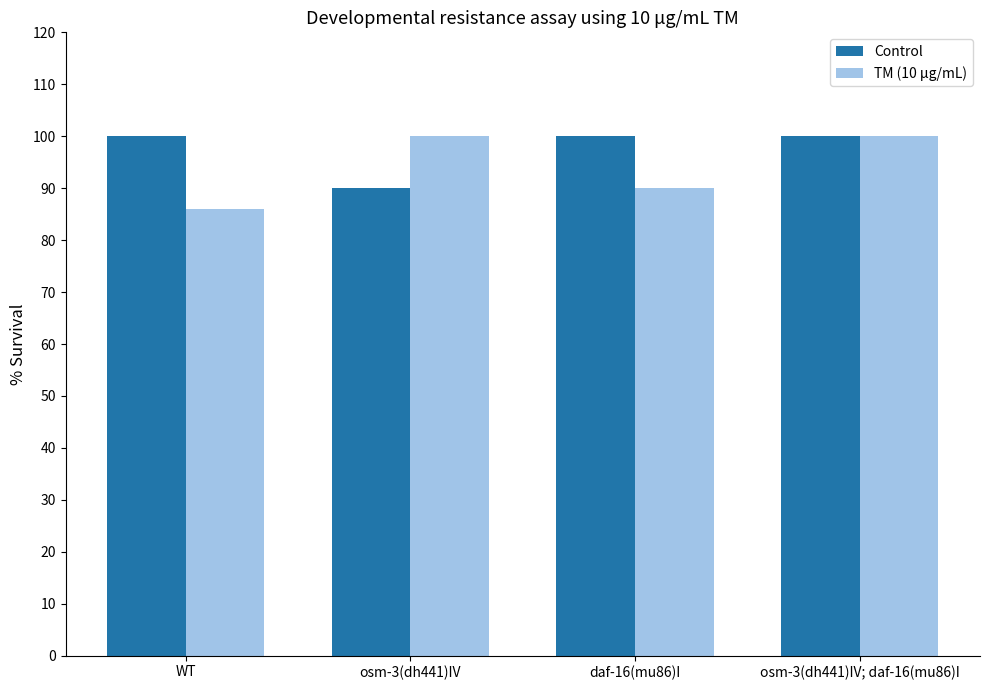

Count the number of data series in this chart.

2